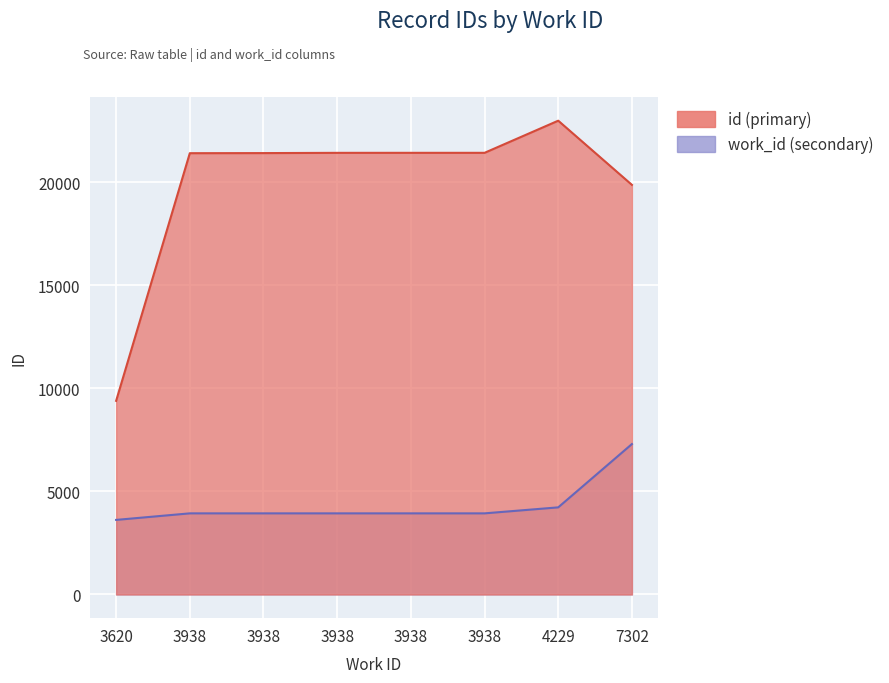

What is the spread (max minus min) of values at 3938?

17484